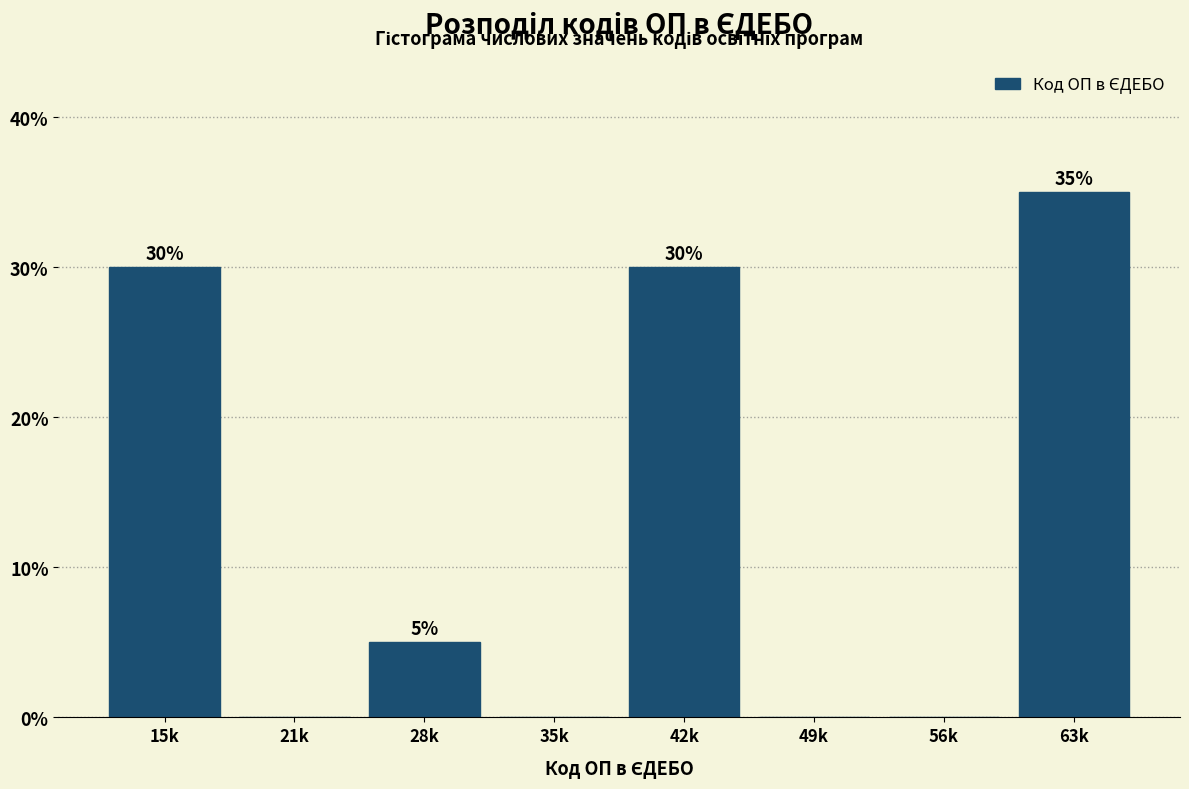

Reading left to right, extract all data points from this chart.

15k=30	21k=0	28k=5	35k=0	42k=30	49k=0	56k=0	63k=35